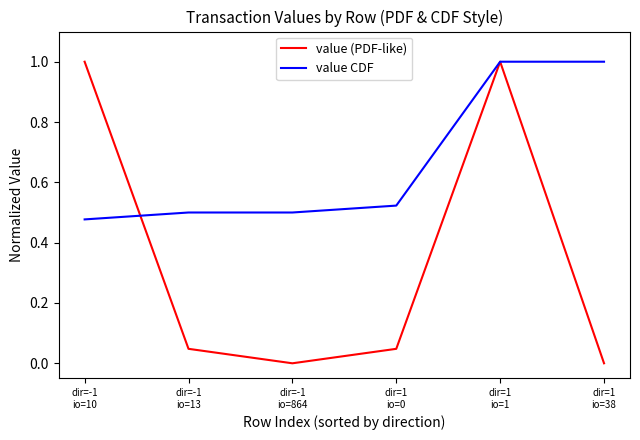

What is the sum of all value CDF values?

4.0